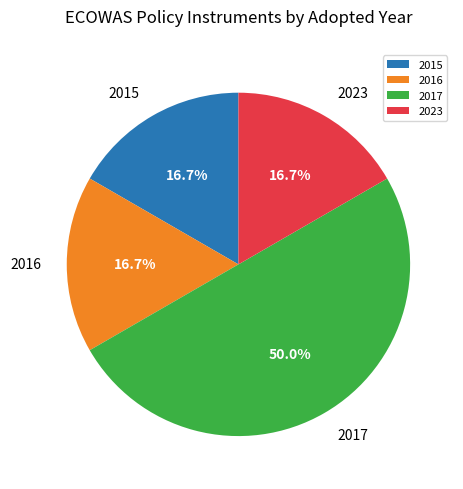

Do 2017 and 2023 together represent more than half of the pie?

Yes